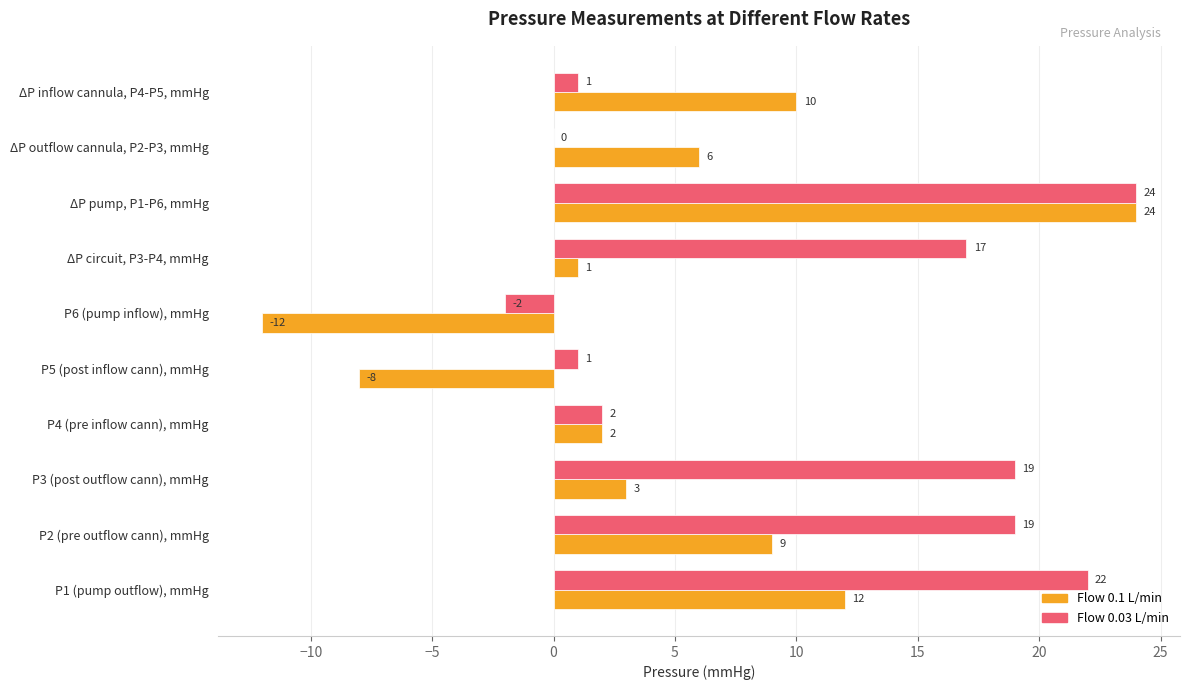

What value does the Flow 0.1 L/min series have at ΔP outflow cannula, P2-P3, mmHg, to the nearest 10?

10